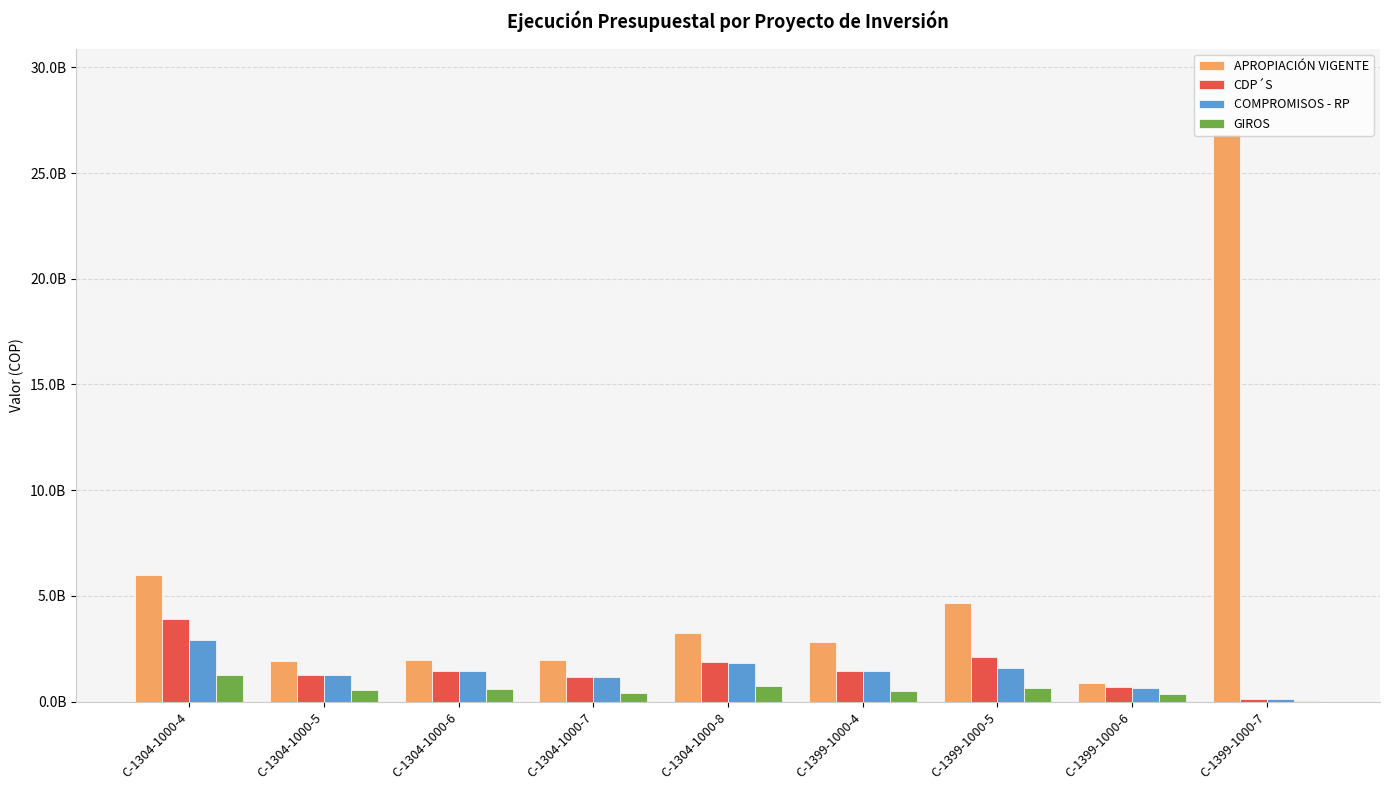

Are the bars grouped side by side (vs. stacked)?

Yes